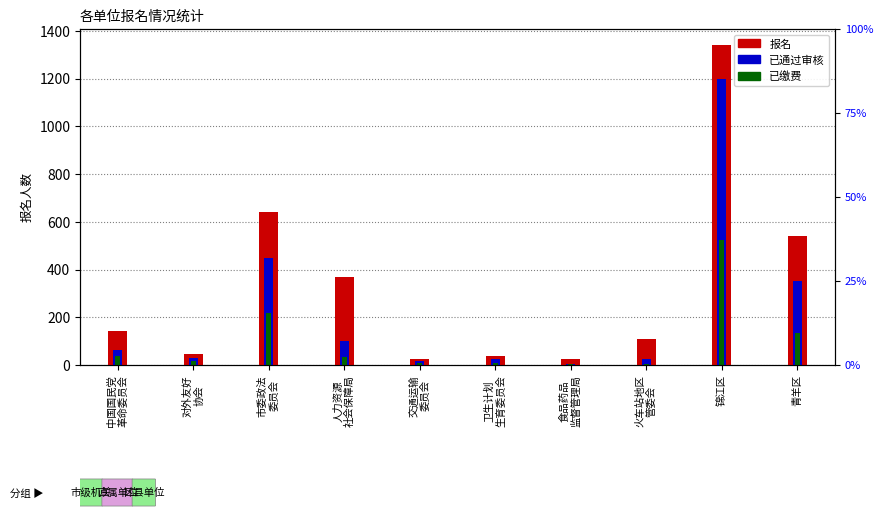

Which series has the widest spread of values?

报名